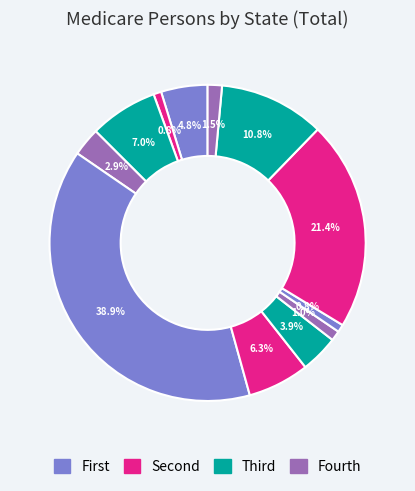

How many slices are in this pie chart?

12